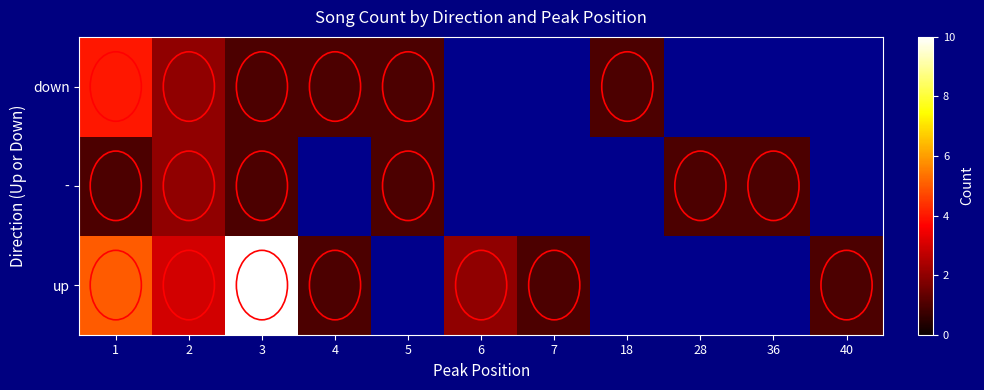

At which label is down closest to 2?

2